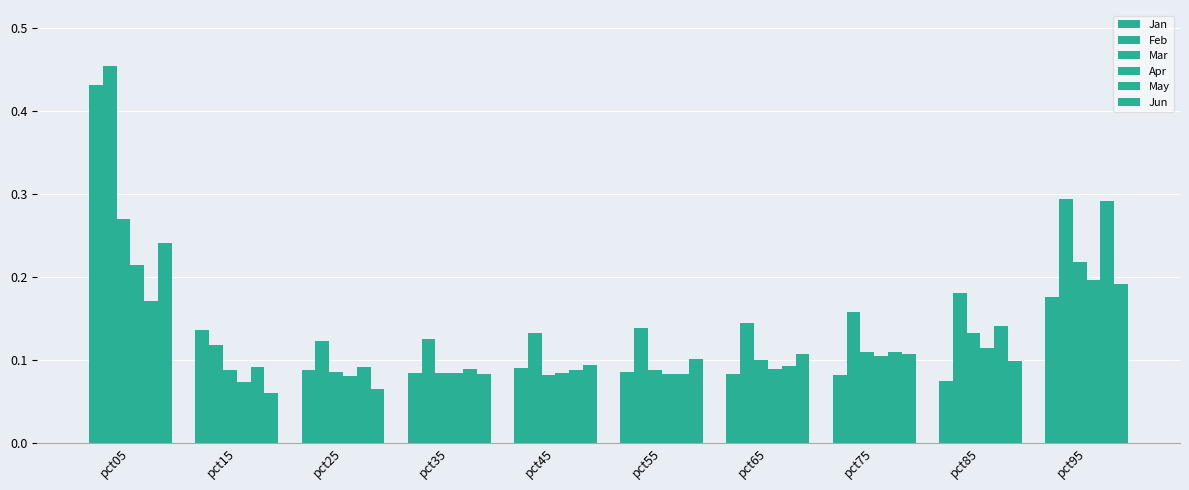

What is the approximate value of Feb at pct55?

0.1